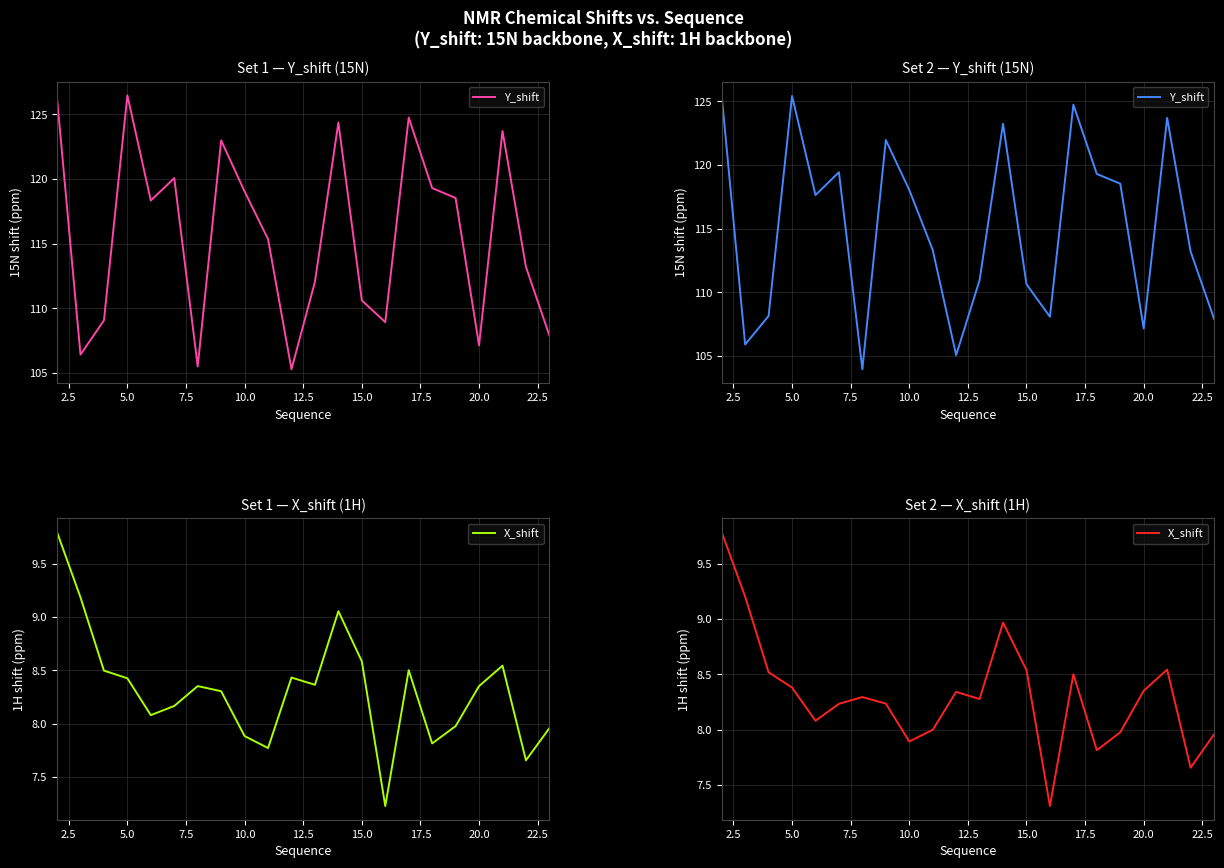

True or false: X_shift and Y_shift intersect in this chart.

False